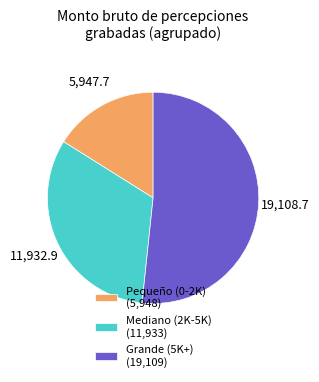

Combined, do Grande (5K+) (19,109) and Pequeño (0-2K) (5,948) account for over 50%?

Yes